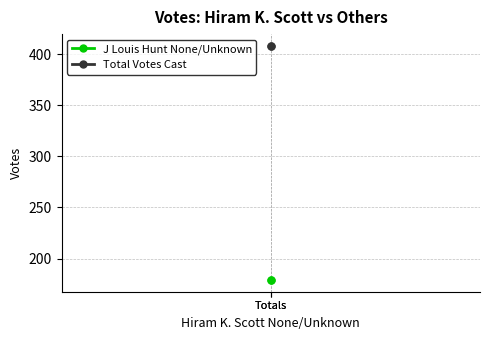

Count the number of data series in this chart.

2